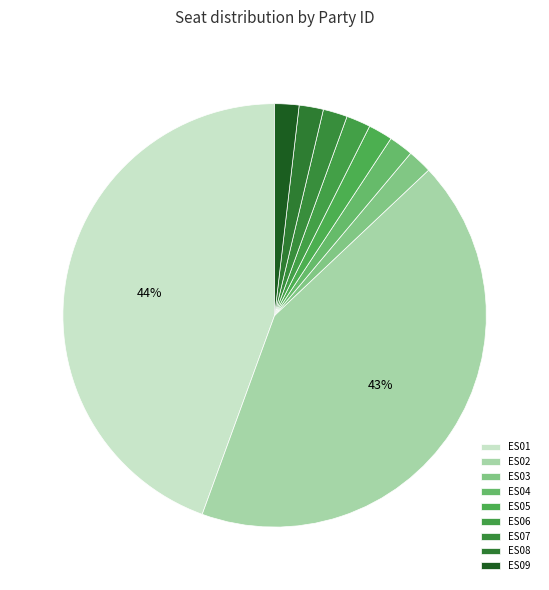

Combined, do ES01 and ES04 account for over 50%?

No